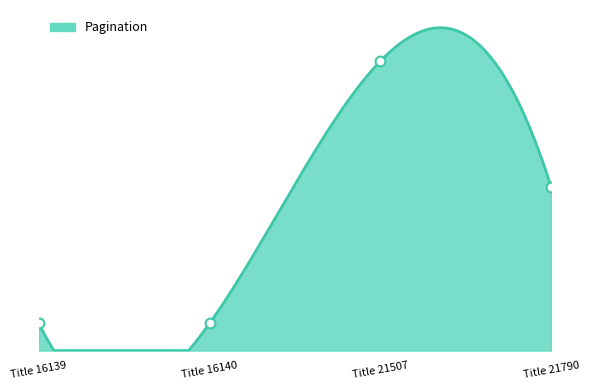

Between Title 21507 and Title 16139, which is larger?

Title 21507